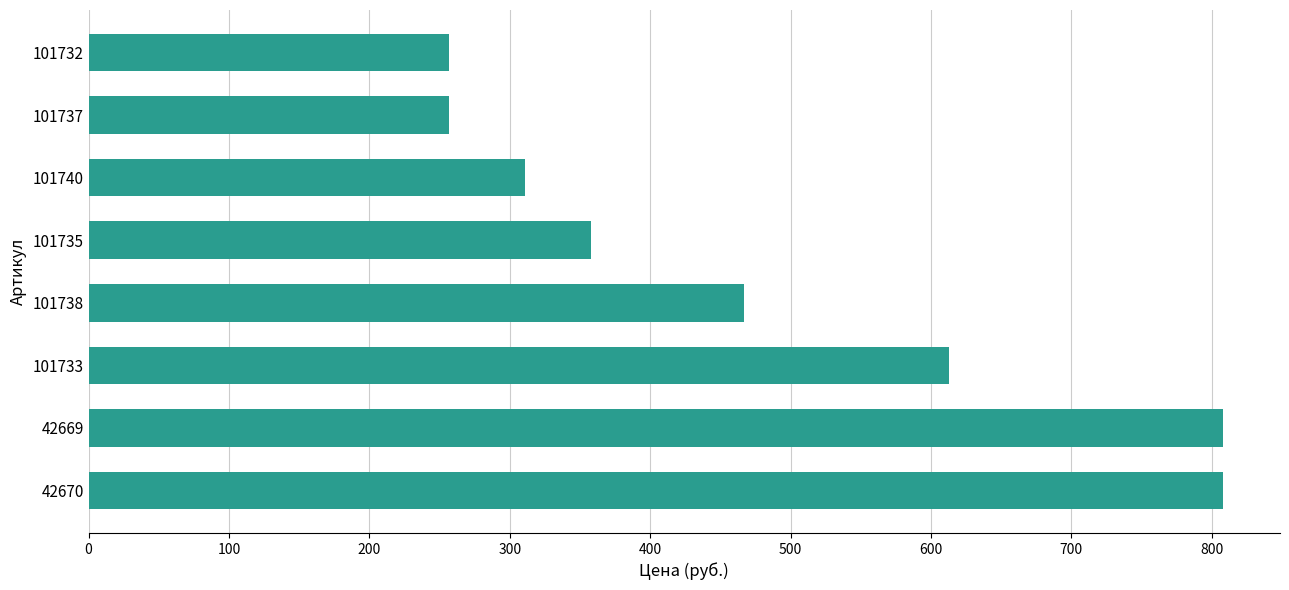

What is the difference between the maximum and minimum values?

551.7